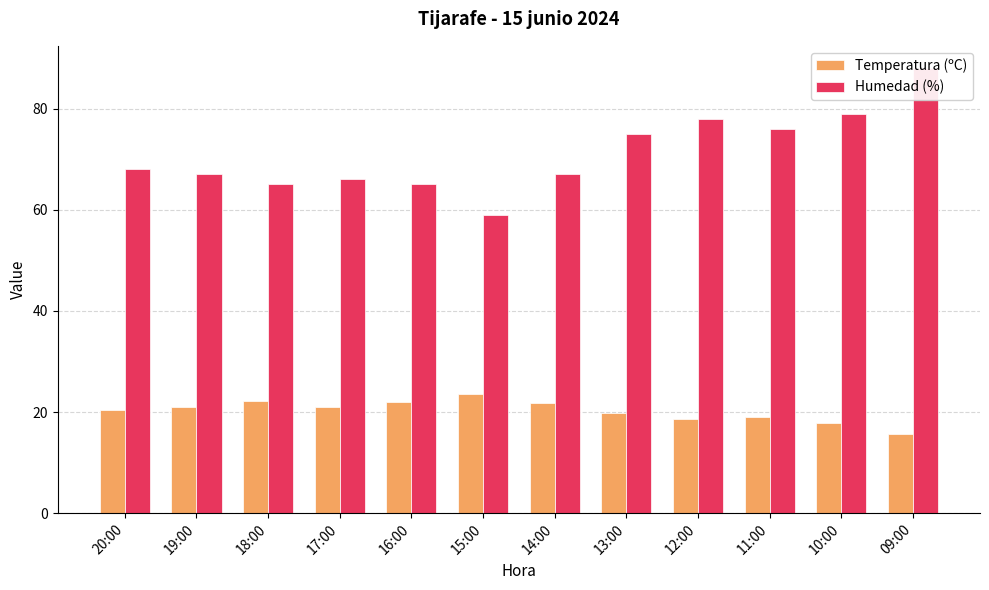

Reading right to left, list all the values displayed in this chart.

Temperatura (ºC): 15.6	17.8	19.1	18.6	19.8	21.7	23.6	22.0	21.0	22.2	21.0	20.4
Humedad (%): 88.0	79.0	76.0	78.0	75.0	67.0	59.0	65.0	66.0	65.0	67.0	68.0